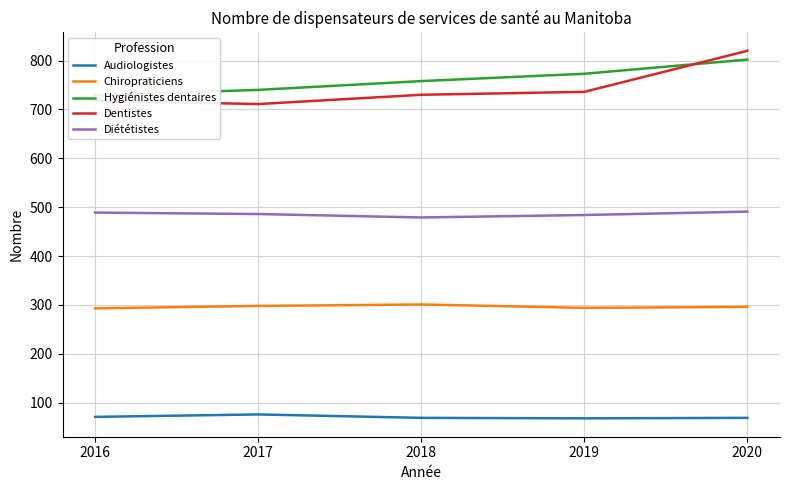

How many categories are shown in the chart?

5